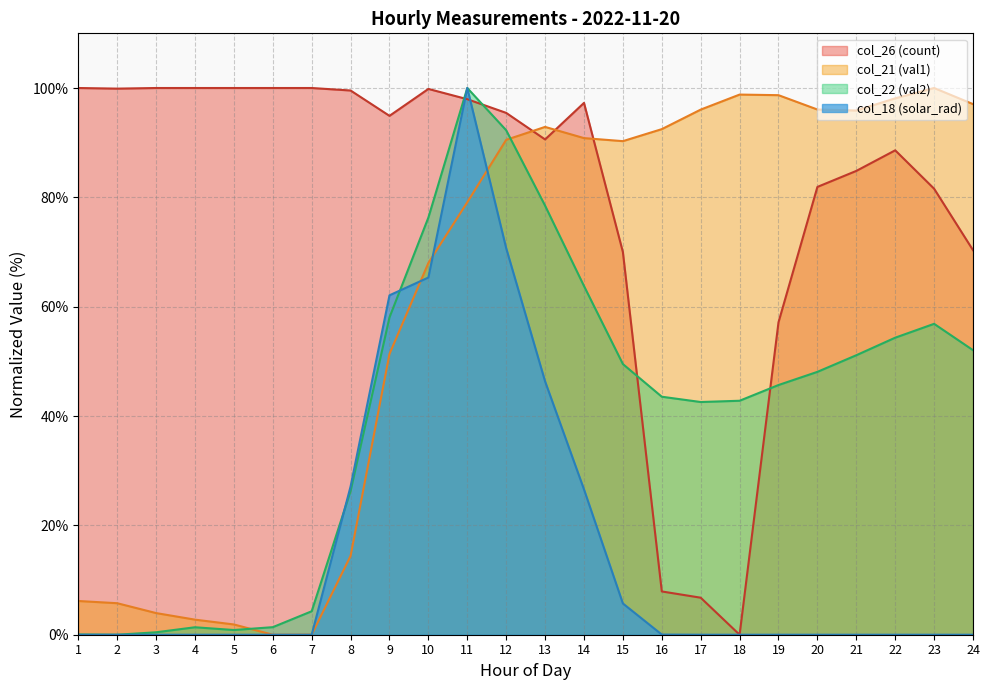

Reading left to right, what are all the values shown in this chart?

col_18 (solar_rad): 0.0	0.0	0.0	0.0	0.0	0.0	0.0	27.1	62.1	65.3	100.0	70.7	46.3	26.6	5.7	0.0	0.0	0.0	0.0	0.0	0.0	0.0	0.0	0.0
col_21 (val1): 6.2	5.8	4.0	2.8	1.9	0.0	0.0	14.4	51.4	68.0	79.1	90.5	92.9	90.8	90.3	92.5	96.0	98.8	98.7	96.1	95.9	98.1	100.0	97.1
col_22 (val2): 0.0	0.0	0.4	1.4	0.9	1.4	4.3	26.3	58.0	76.3	100.0	92.3	78.5	63.8	49.5	43.5	42.6	42.8	45.7	48.1	51.1	54.3	56.9	52.0
col_26 (count): 100.0	99.9	100.0	100.0	100.0	100.0	100.0	99.5	94.9	99.8	98.0	95.4	90.6	97.3	70.0	7.9	6.8	0.0	57.1	81.9	84.8	88.6	81.6	70.3